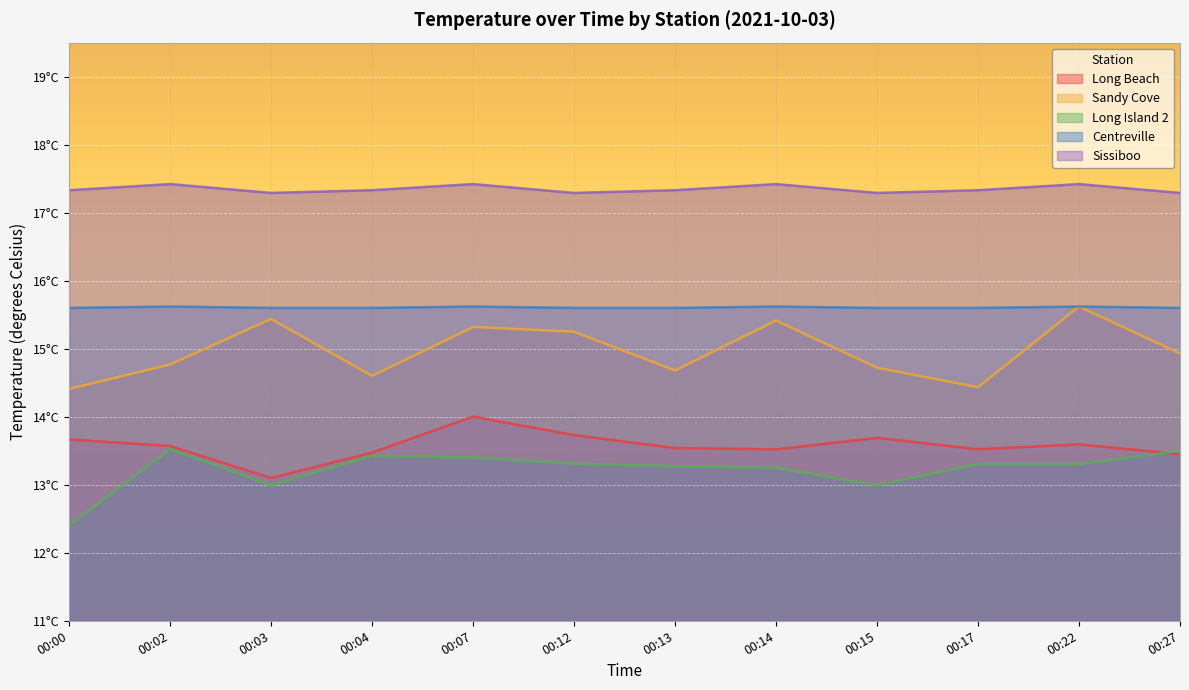

At which category is the sum across all series the highest?

00:07